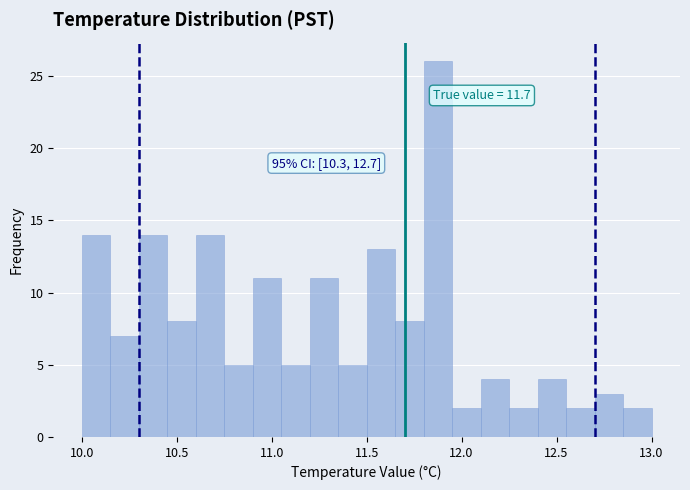

Read against the x-axis, roughly where is the centre of the tallest bar?

11.90